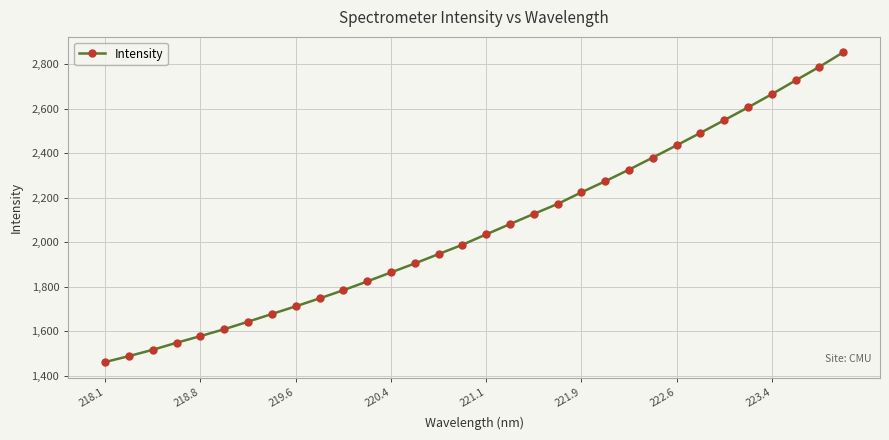

What is the value of the 5th point from the left?

1579.3